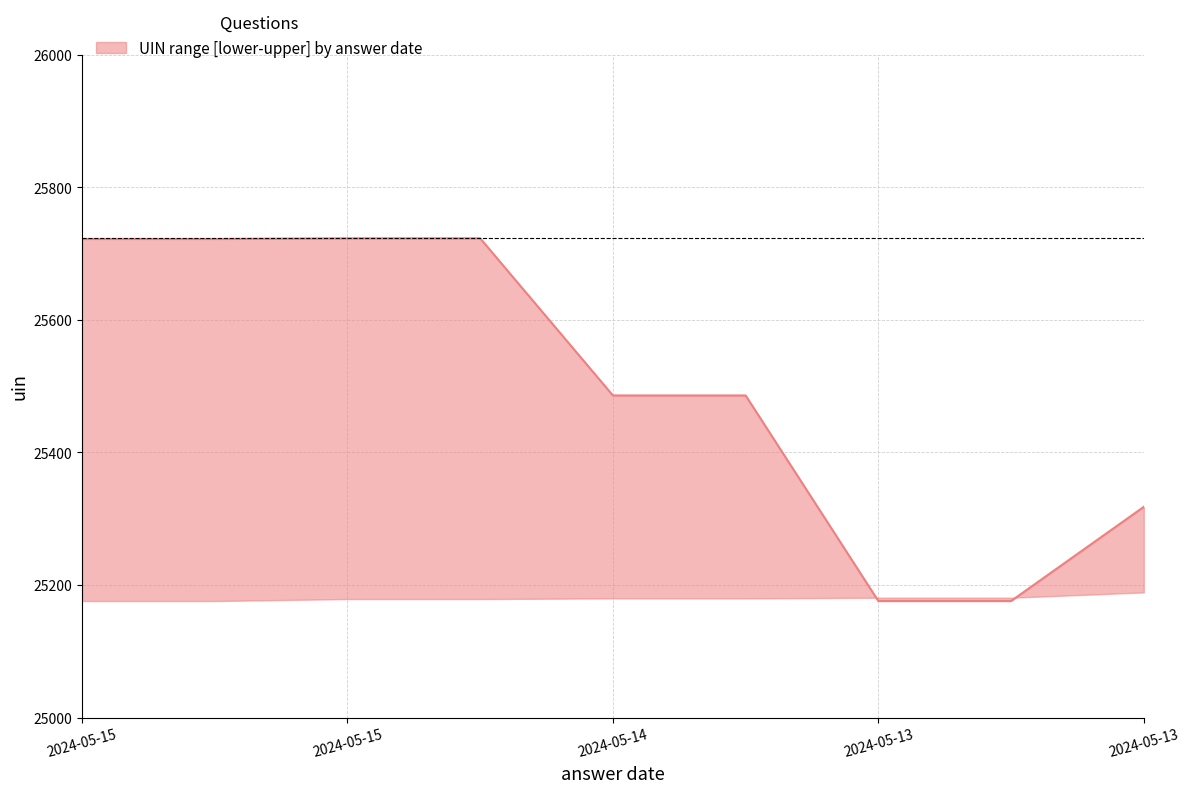

How many lines are shown in the chart?

3